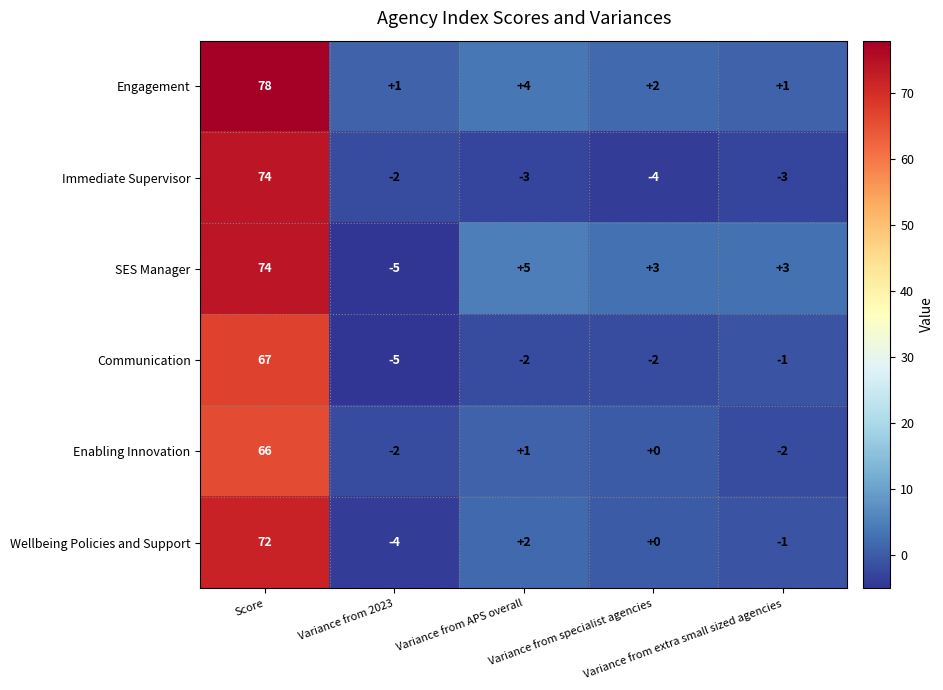

What is the highest value of the Enabling Innovation series?

66